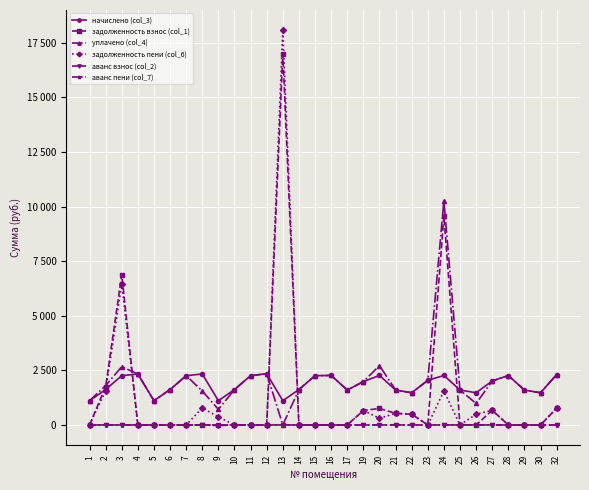

What are all the series names shown in the legend?

начислено (col_3), задолженность взнос (col_1), уплачено (col_4), задолженность пени (col_6), аванс взнос (col_2), аванс пени (col_7)